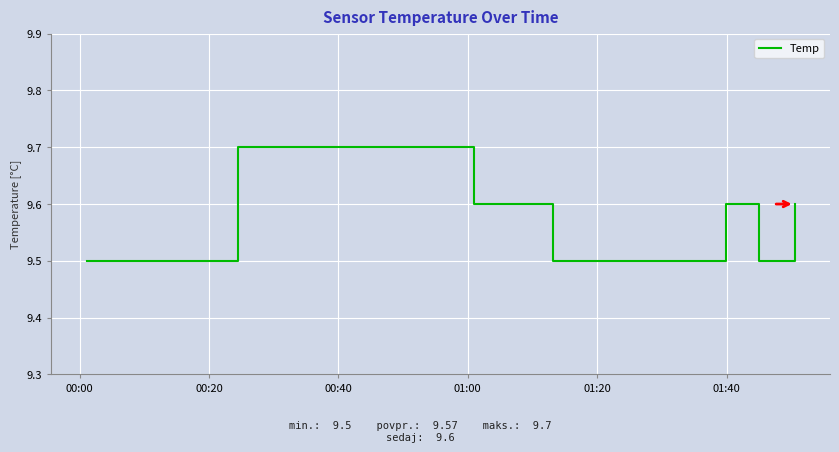

Count the values in the range 9 to 10.

14